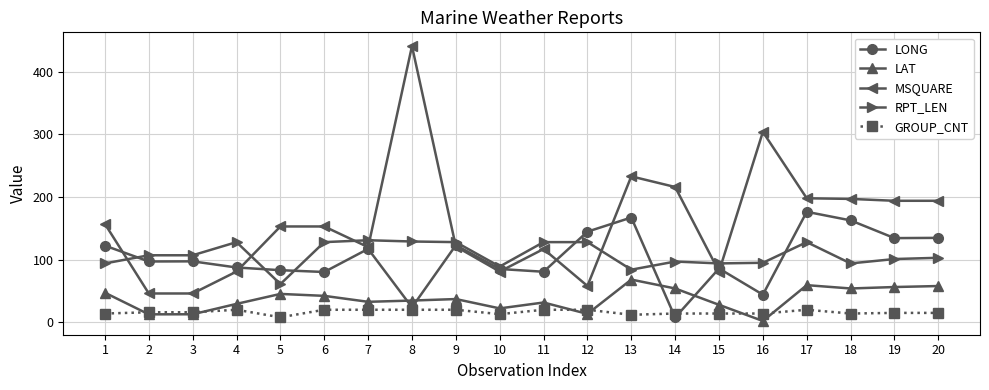

At 17, list the series in order from smallest to largest.

GROUP_CNT, LAT, RPT_LEN, LONG, MSQUARE